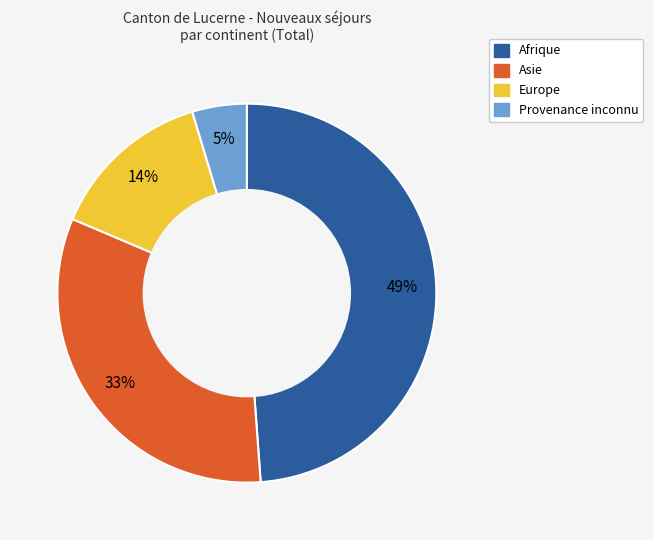

Which category has the smallest portion of the pie?

Provenance inconnu